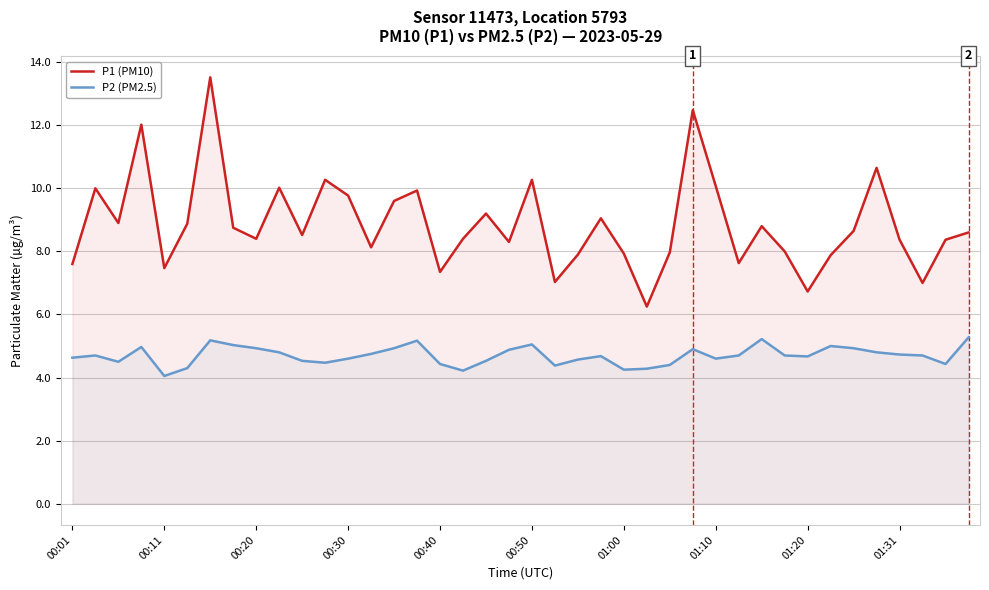

How many data points in P1 (PM10) are less than 8?

12